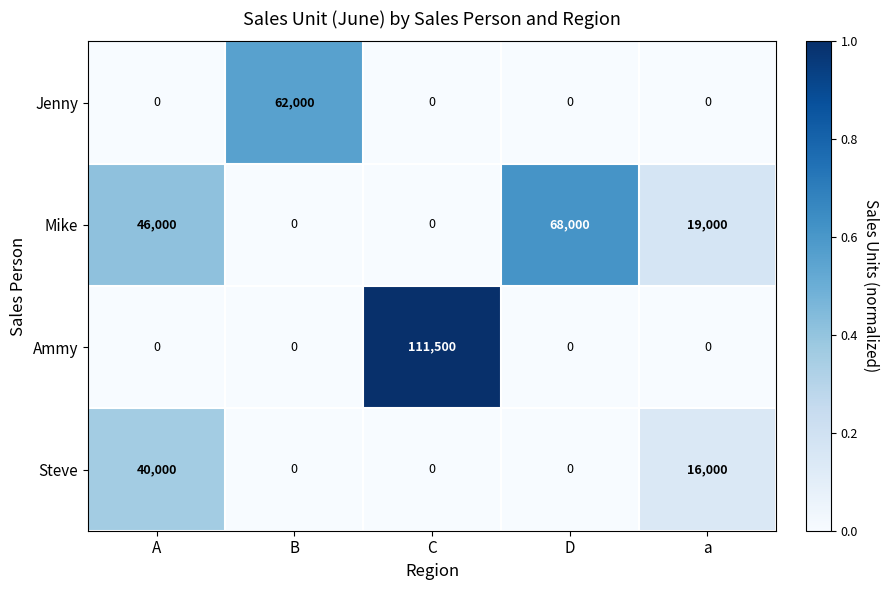

At which category is the sum across all series the highest?

C